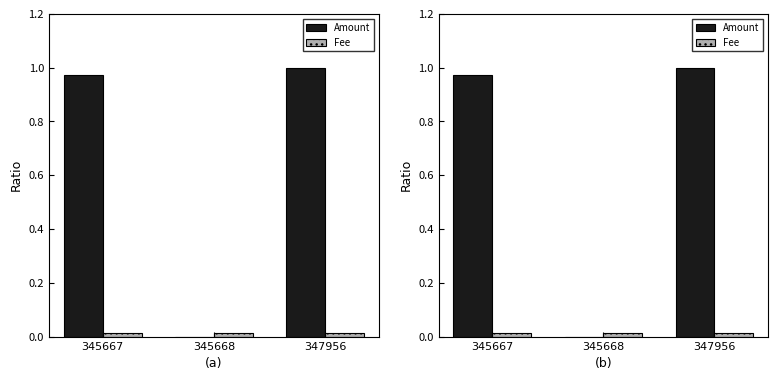

Rank the series at 345668 from lowest to highest value.

Amount, Fee